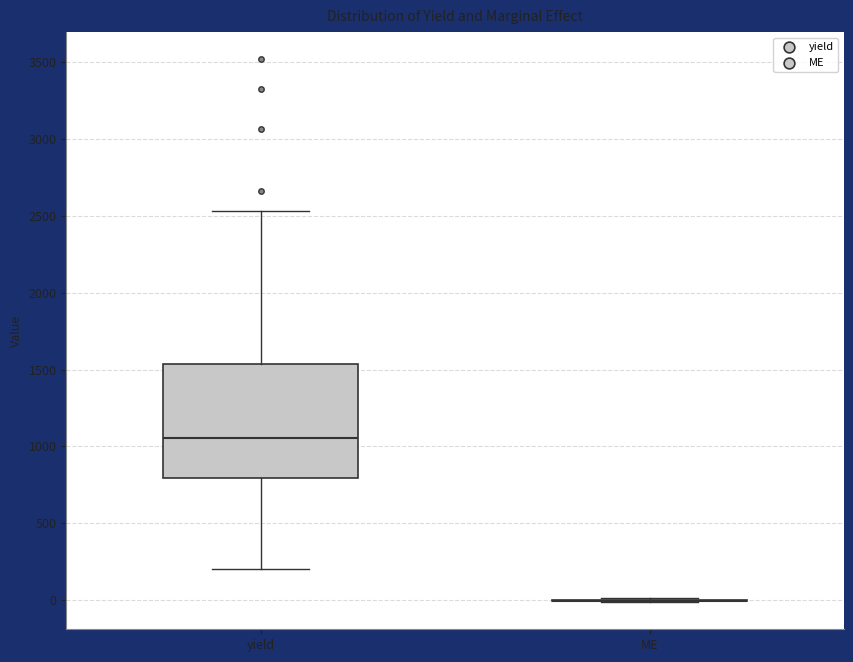

Comparing the boxes themselves (not the whiskers), which one is the tallest?

yield